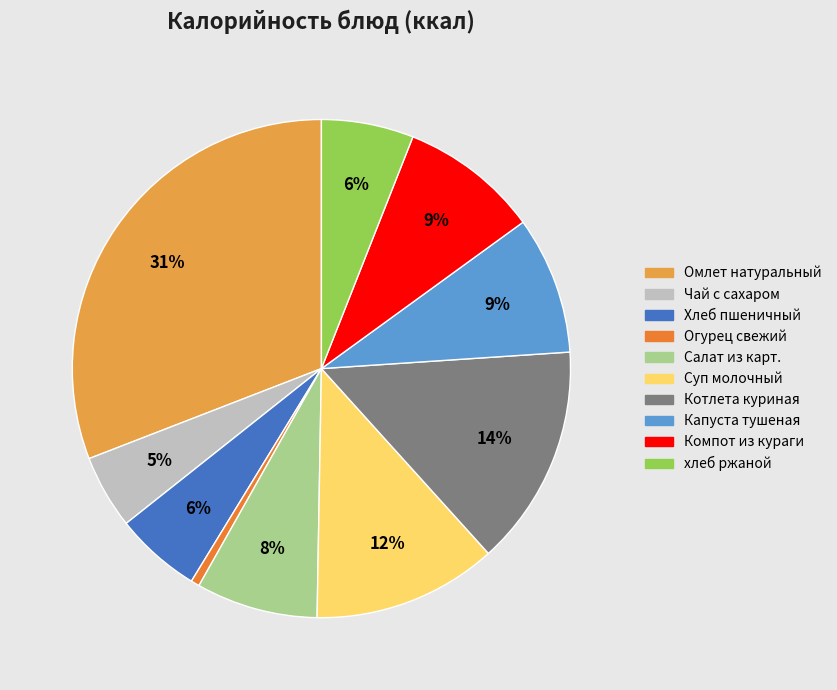

Is the sum of Компот из кураги and хлеб ржаной greater than half?

No